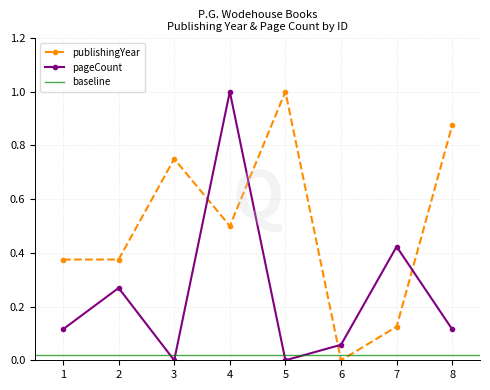

What is the value of the pageCount point at the 8th from the left?

0.1